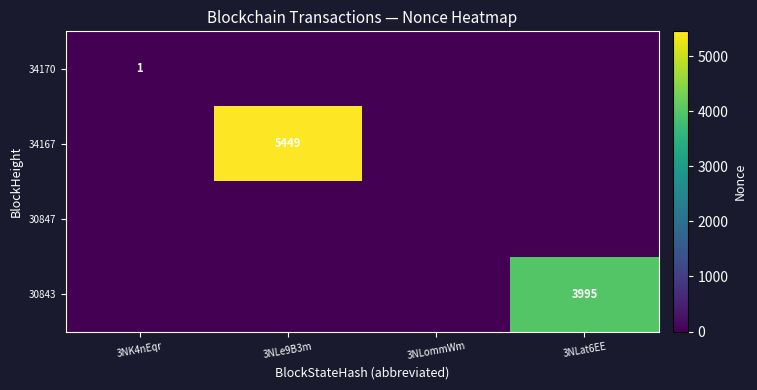

True or false: 34170 has a value of 2 at 3NK4nEqr.

False